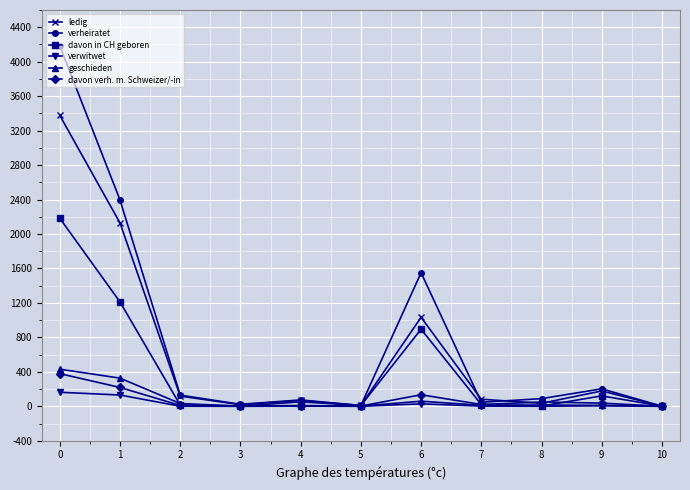

What is the total value across all series at 2?

305